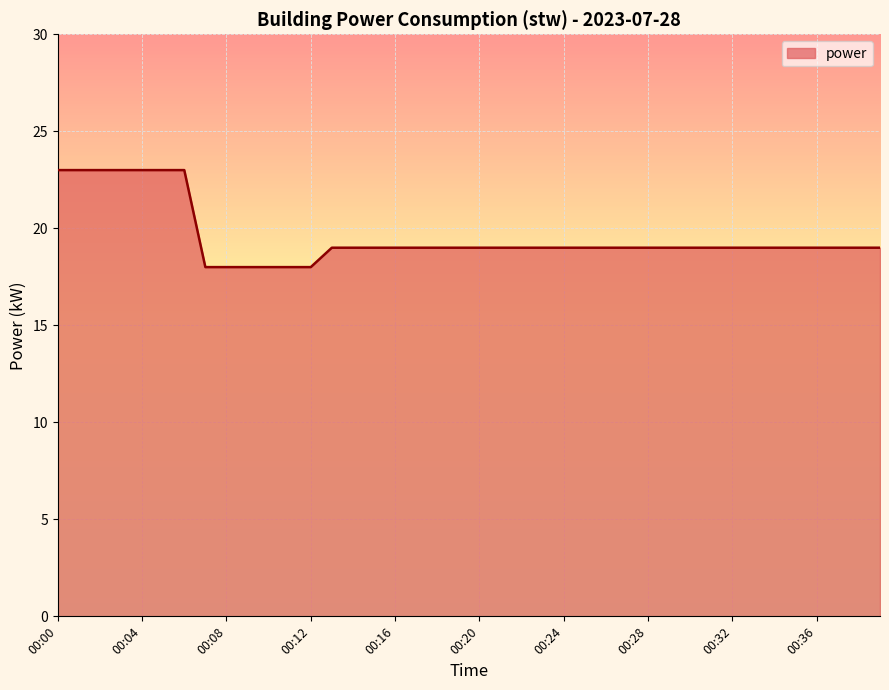

What is the minimum value shown in the chart?

18